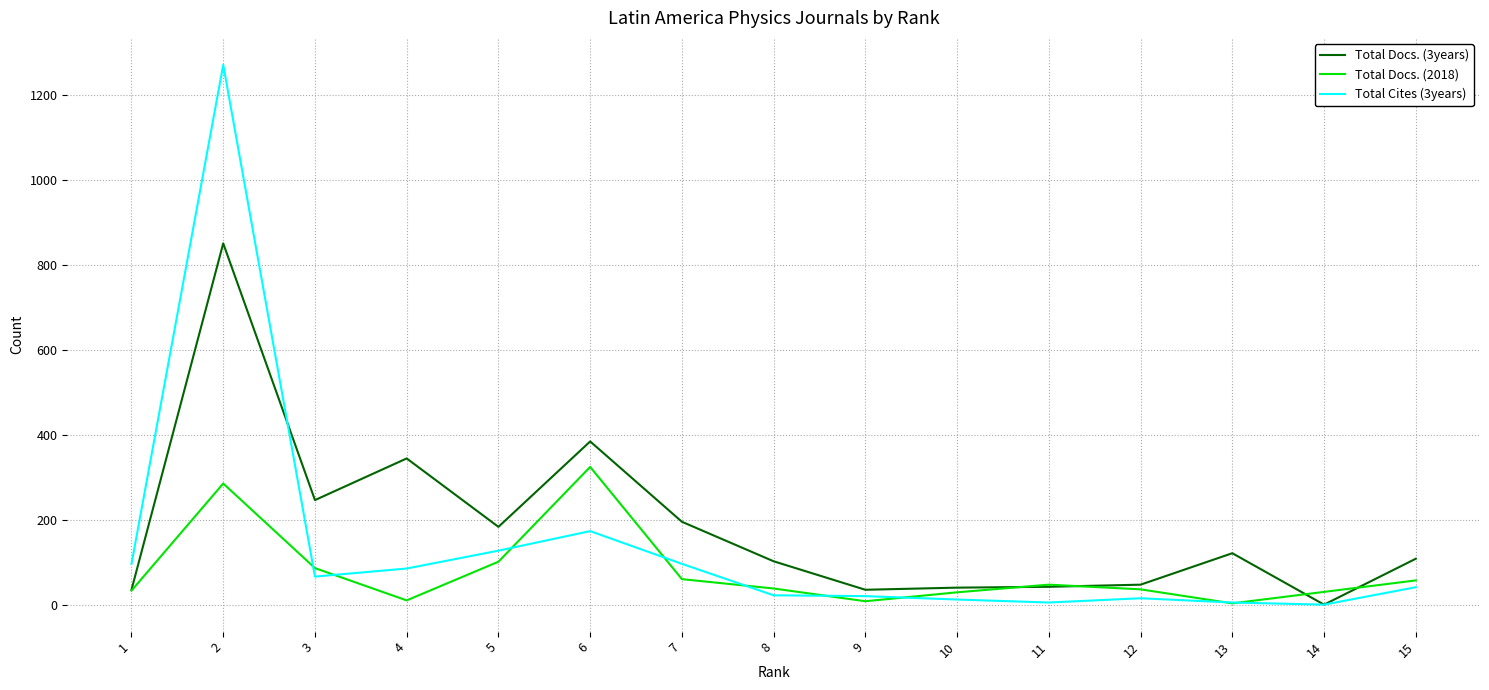

Where is the first local minimum for Total Docs. (2018)?

4